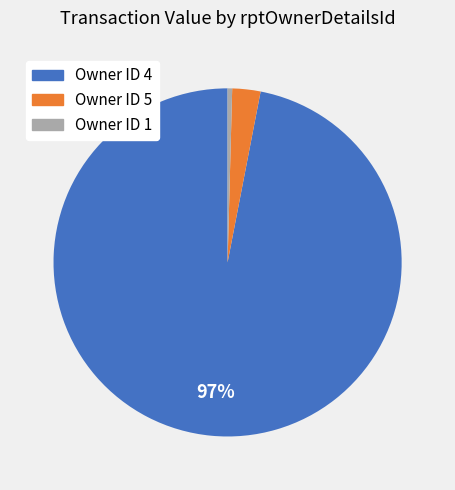

To the nearest percent, what percentage of the pie is Owner ID 4?

97%